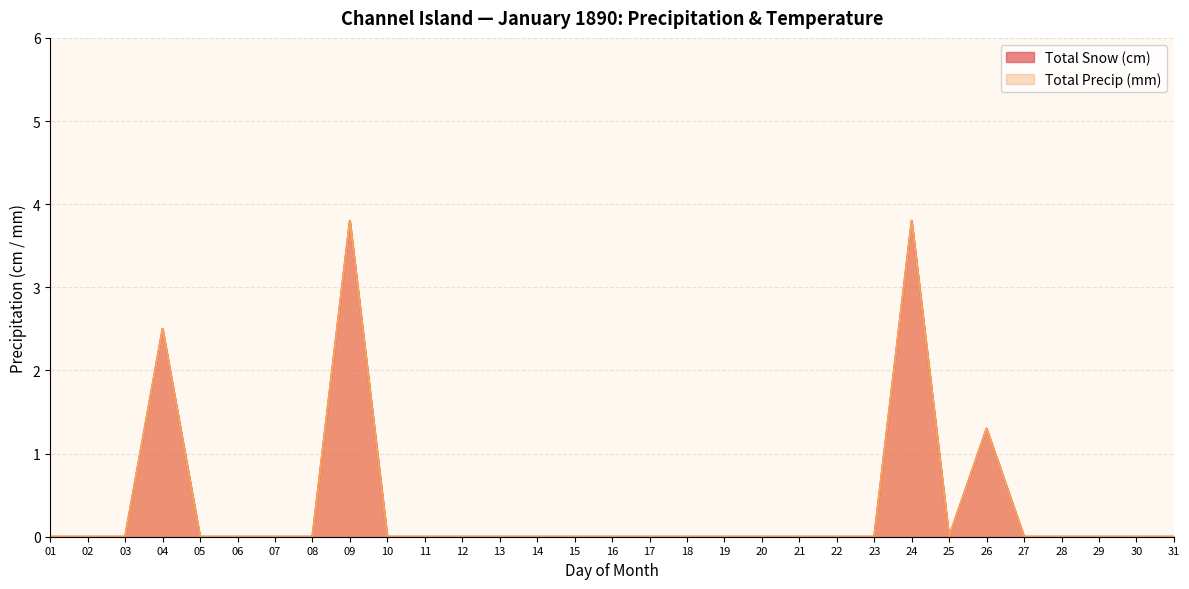

Which category has the highest value across all series?

09